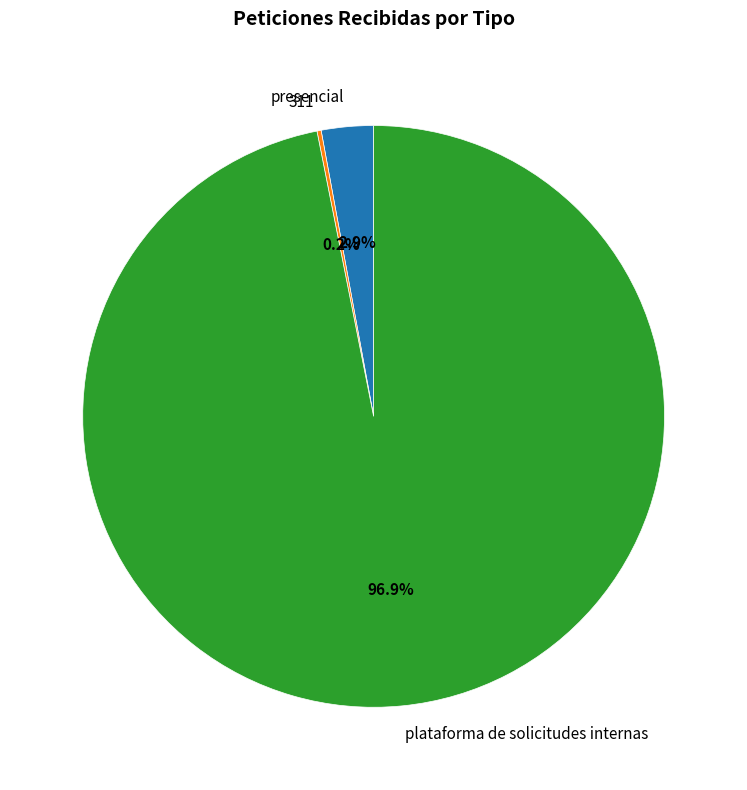

What is the largest slice in the pie chart?

plataforma de solicitudes internas